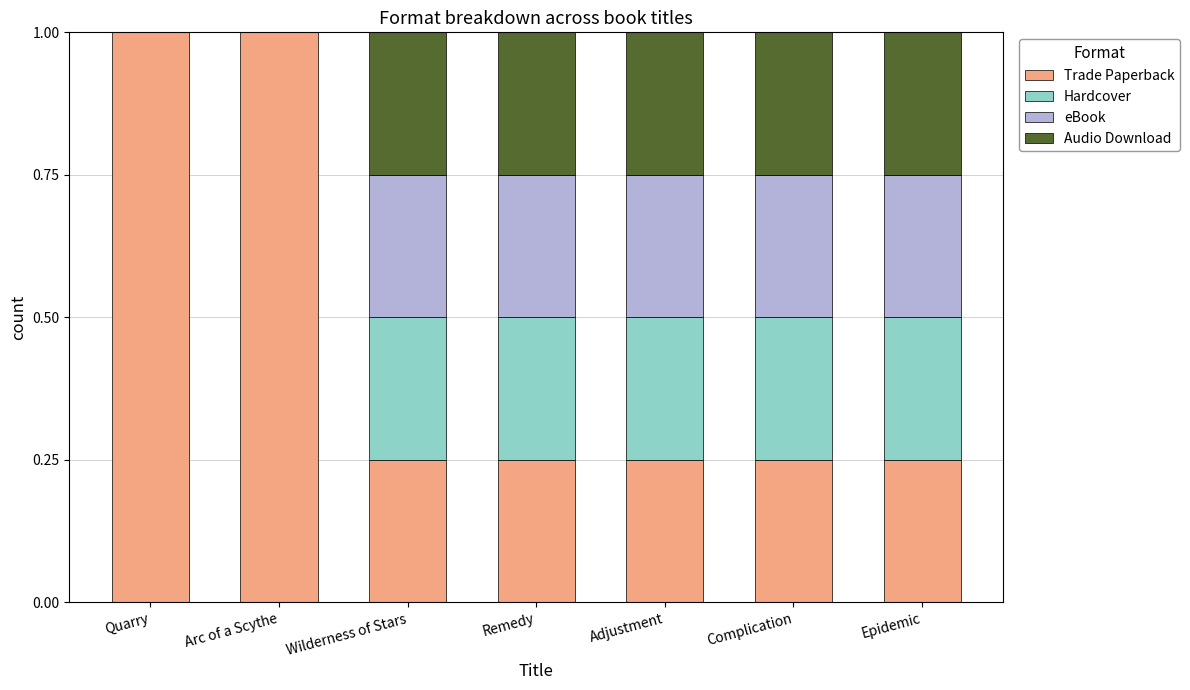

What is the total value across all series at Remedy?

1.0